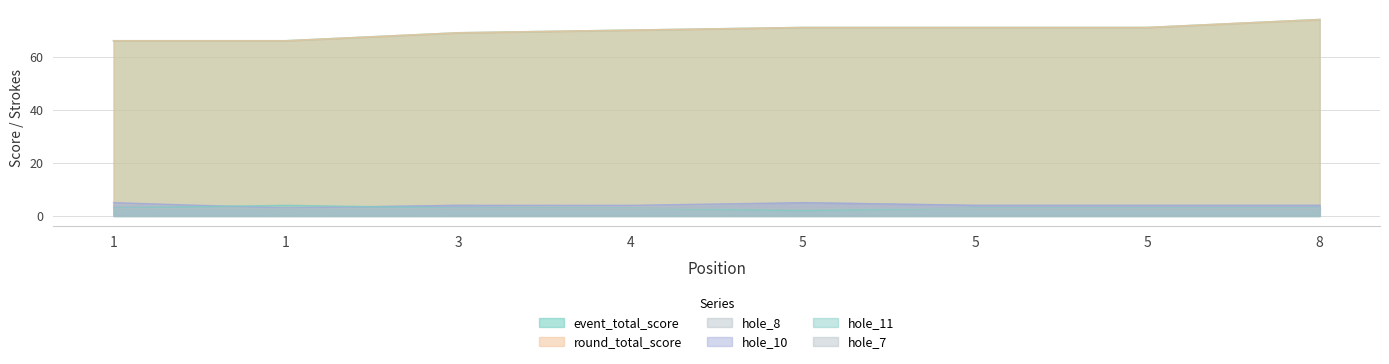

What is the total value across all series at 5?

154